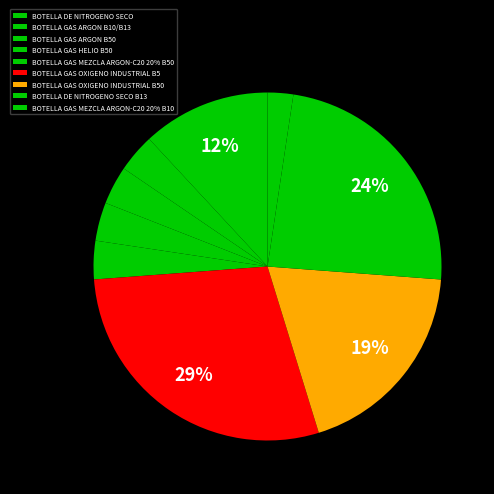

Which slice is the largest?

BOTELLA GAS OXIGENO INDUSTRIAL B5